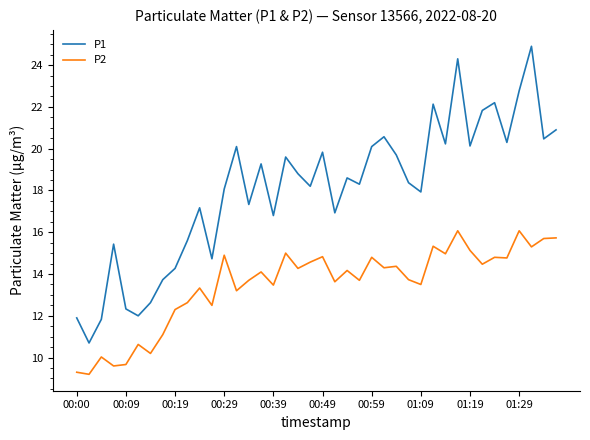

True or false: P1 and P2 intersect in this chart.

False